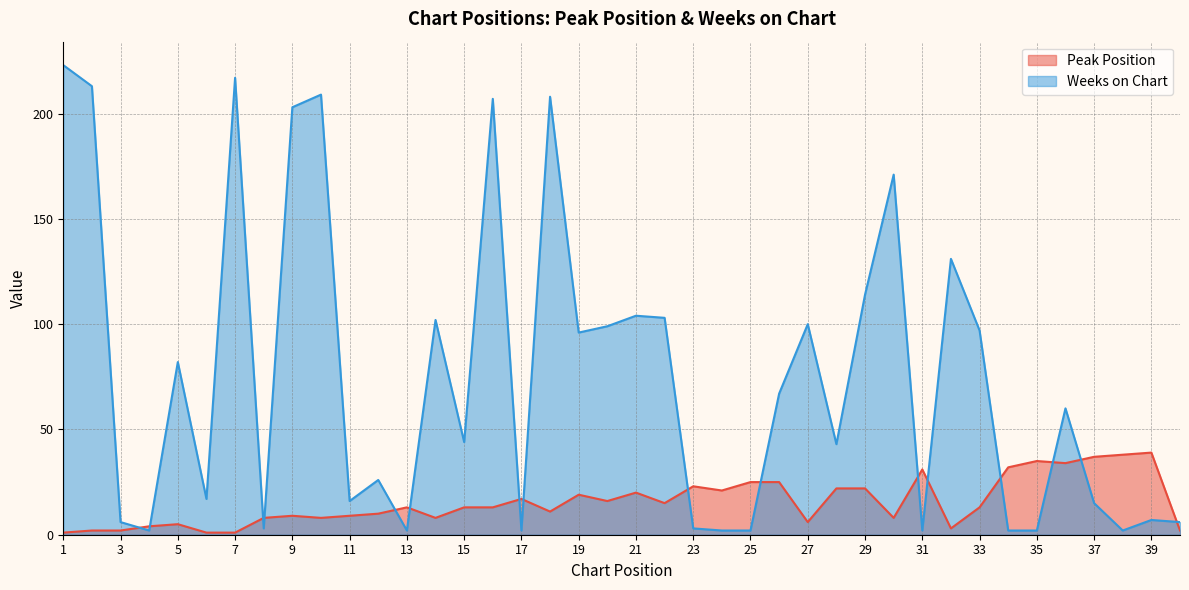

In Weeks on Chart, how many points are lower than both neighbors (excluding endpoints)?

11